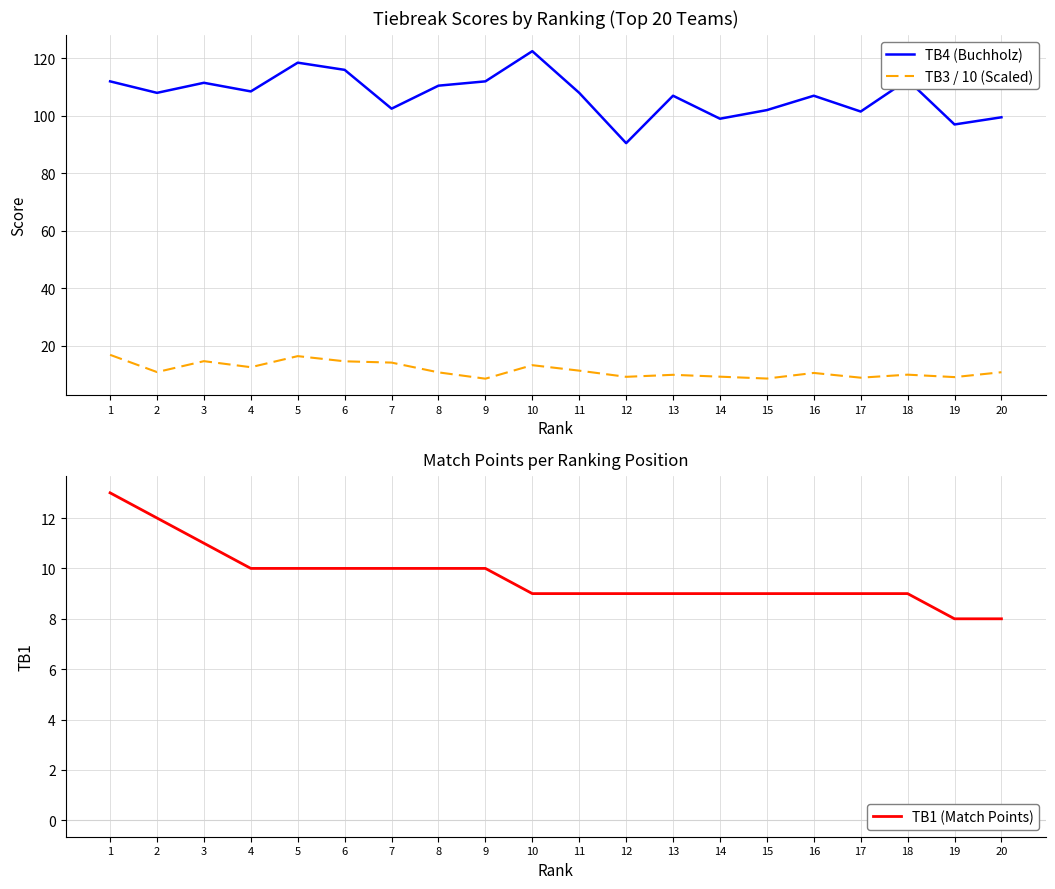

What is the approximate value of TB1 (Match Points) at 8?

10